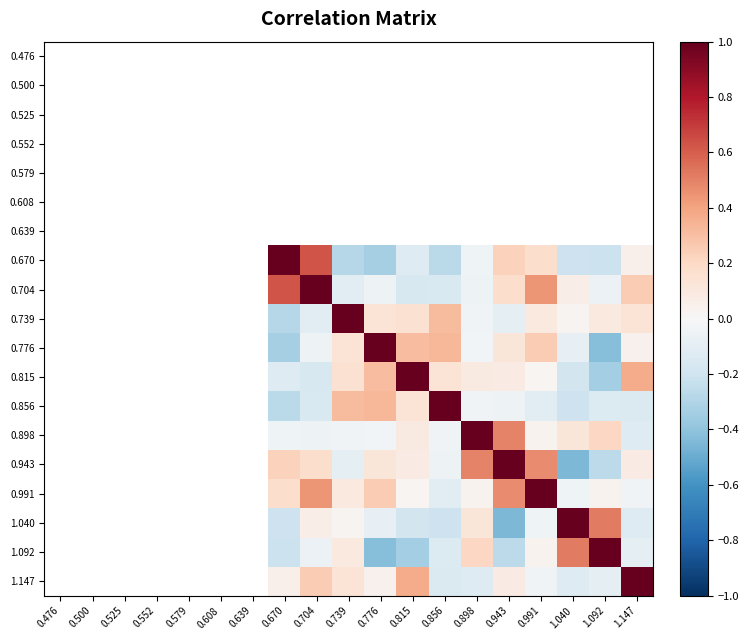

The 0.815 series shows -0.2 at 1.092. True or false?

False